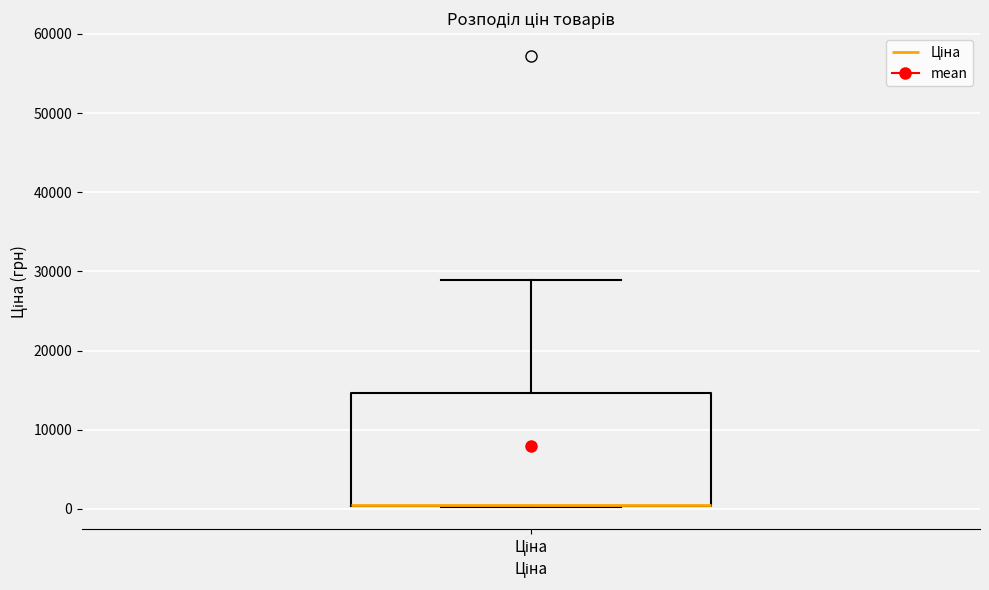

Where does the upper whisker of the box for Ціна end on the y-axis? The values are not printed on the chart, so give them approximately, as read against the axis.

29000